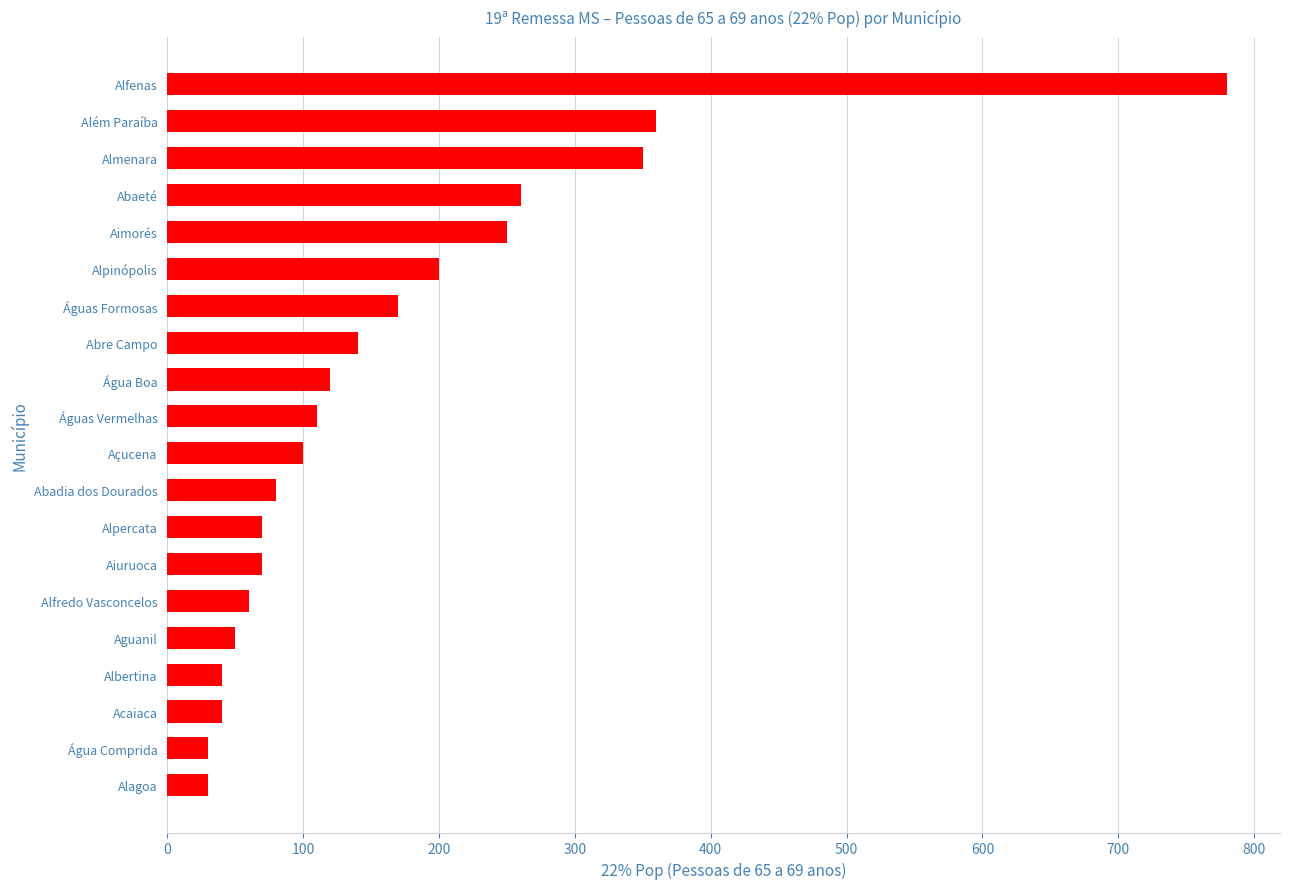

How many distinct data groups are displayed?

1